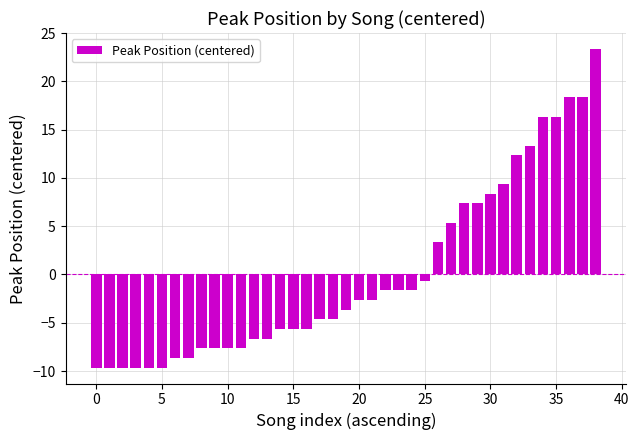

How many distinct data groups are displayed?

1